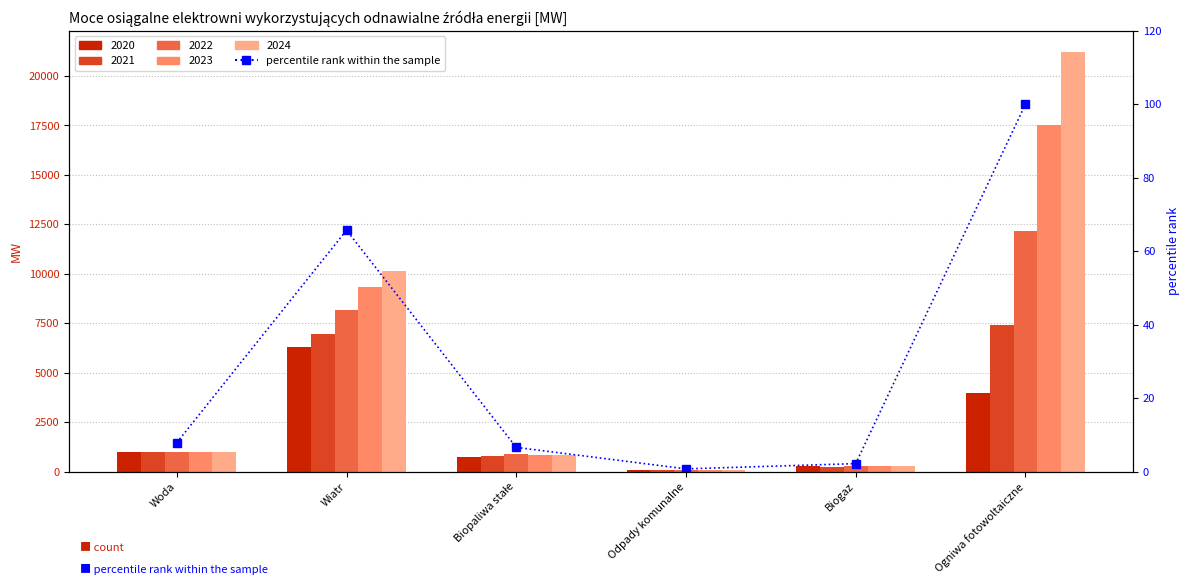

Count the number of categories in the chart.

6